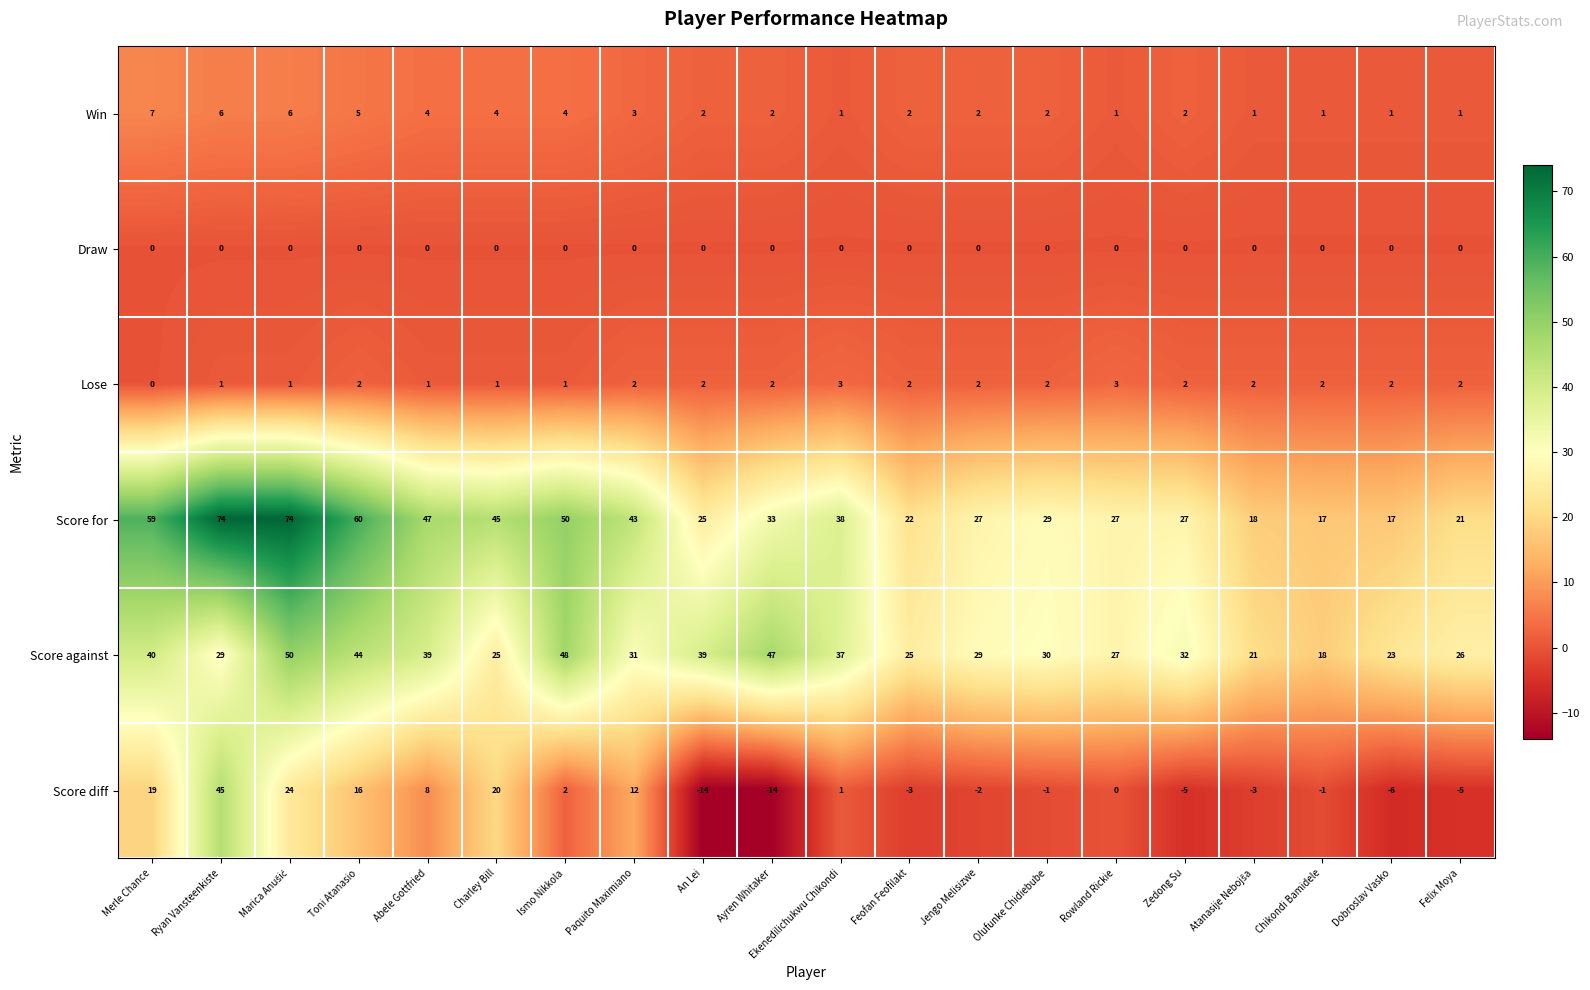

What is the minimum value shown in the chart?

-14